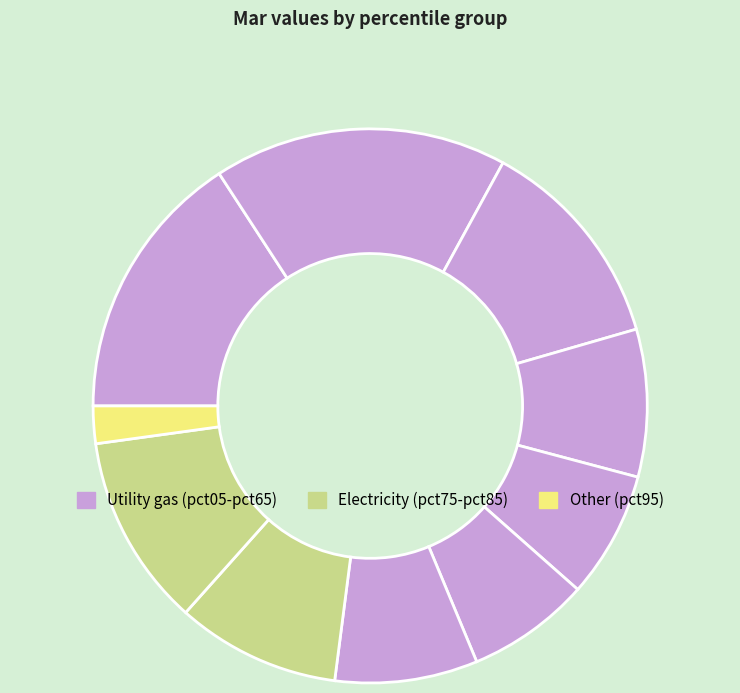

Is there a majority slice in this chart?

No